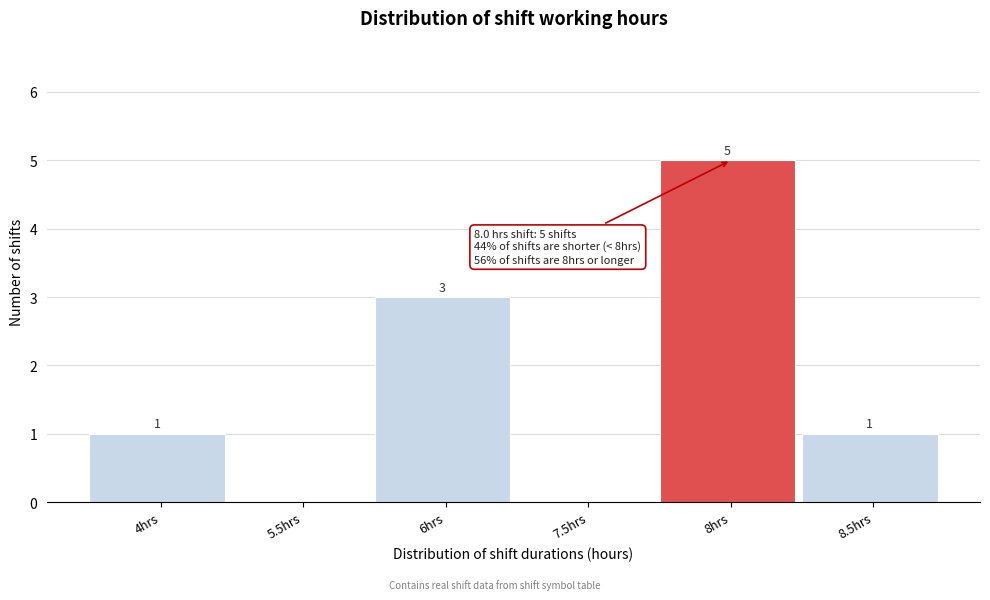

Reading left to right, transcribe all the data shown in this chart.

4hrs=1	5.5hrs=0	6hrs=3	7.5hrs=0	8hrs=5	8.5hrs=1